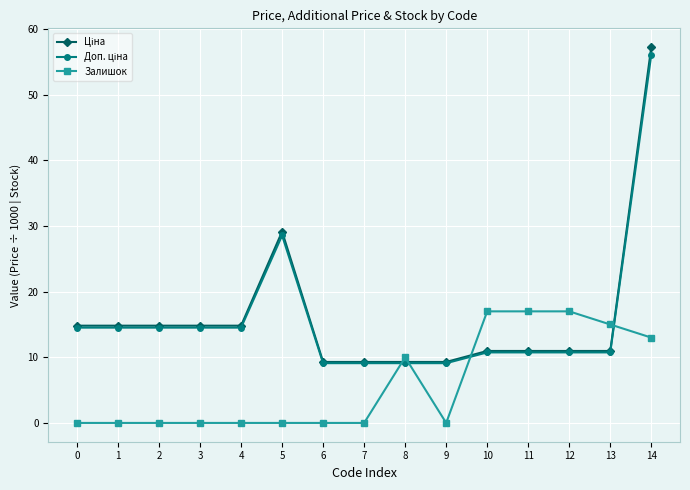

Which series changed the most between 8 and 9?

Залишок